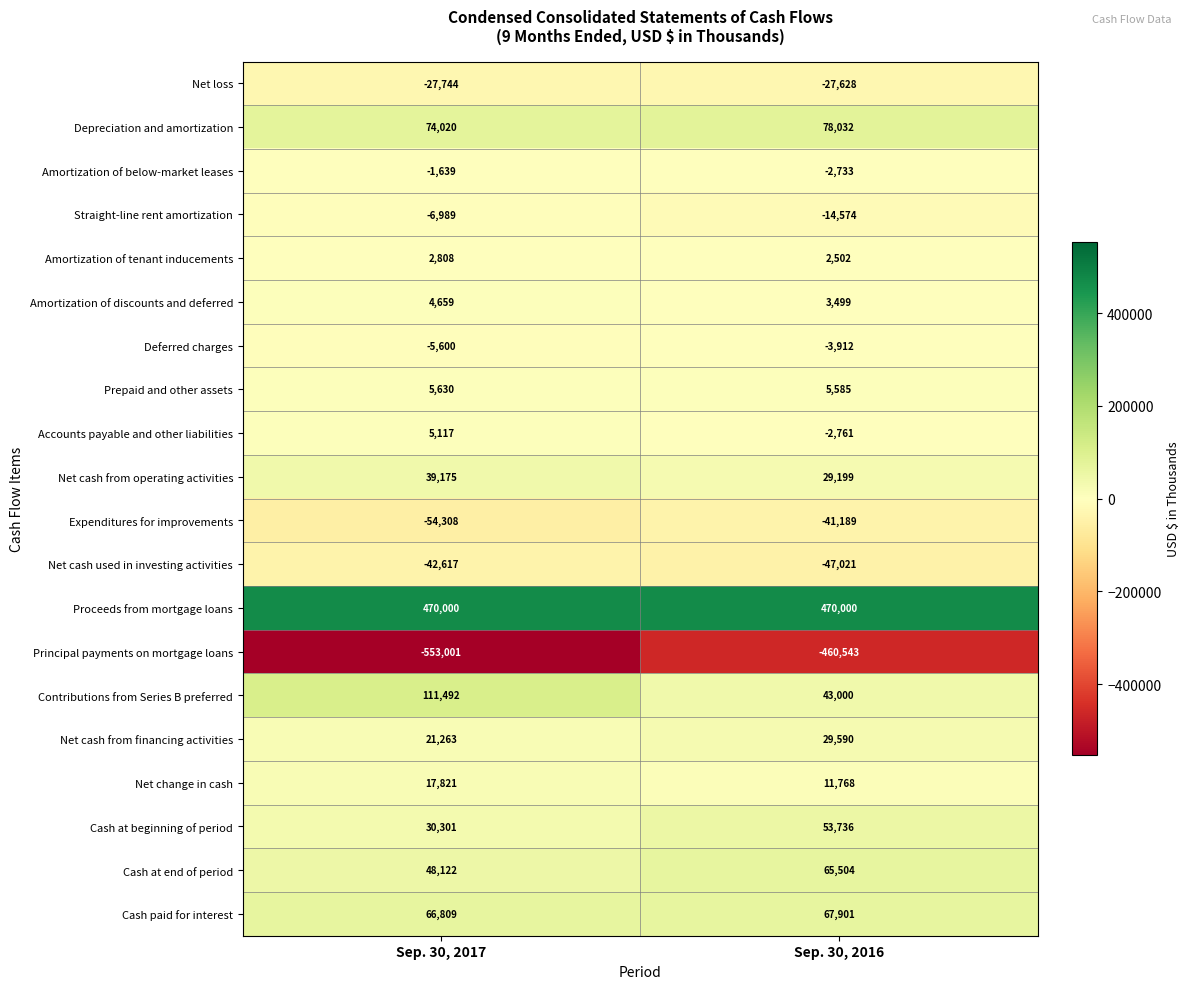

What is the total value across all series at Sep. 30, 2017?

205319